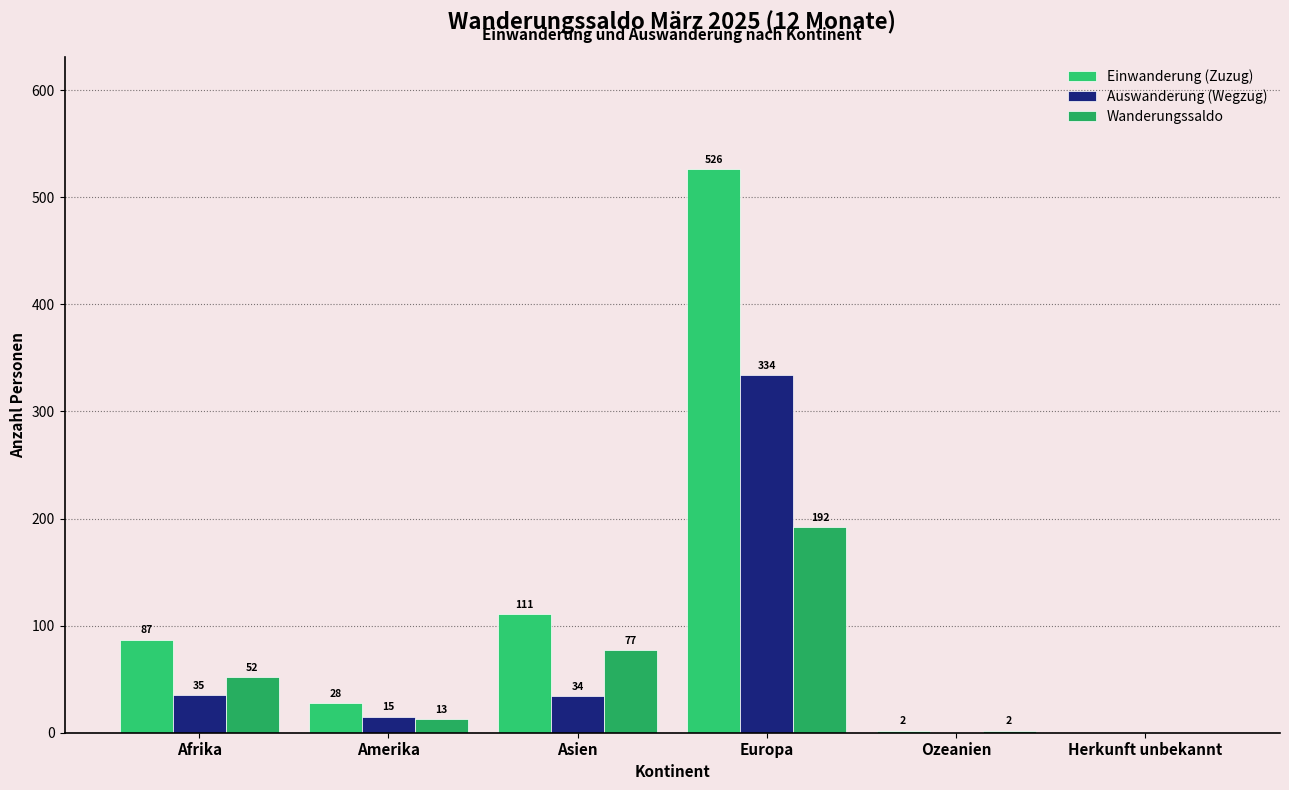

Count the number of categories in the chart.

6